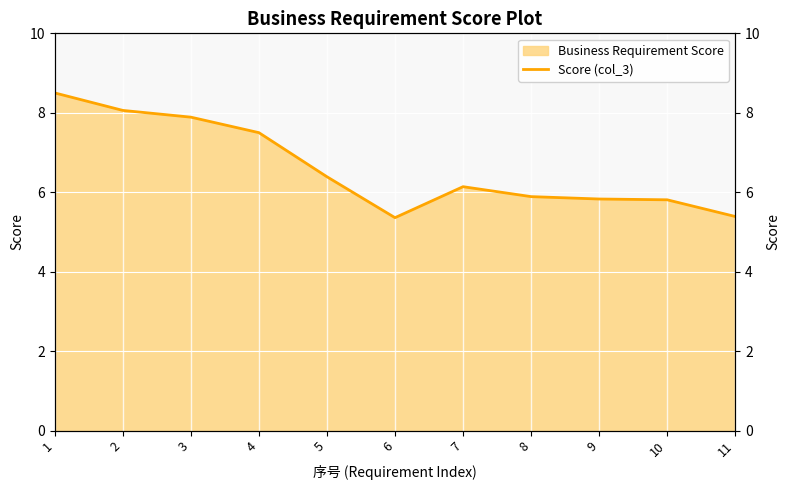

What is the difference between the maximum and second lowest values?

3.1